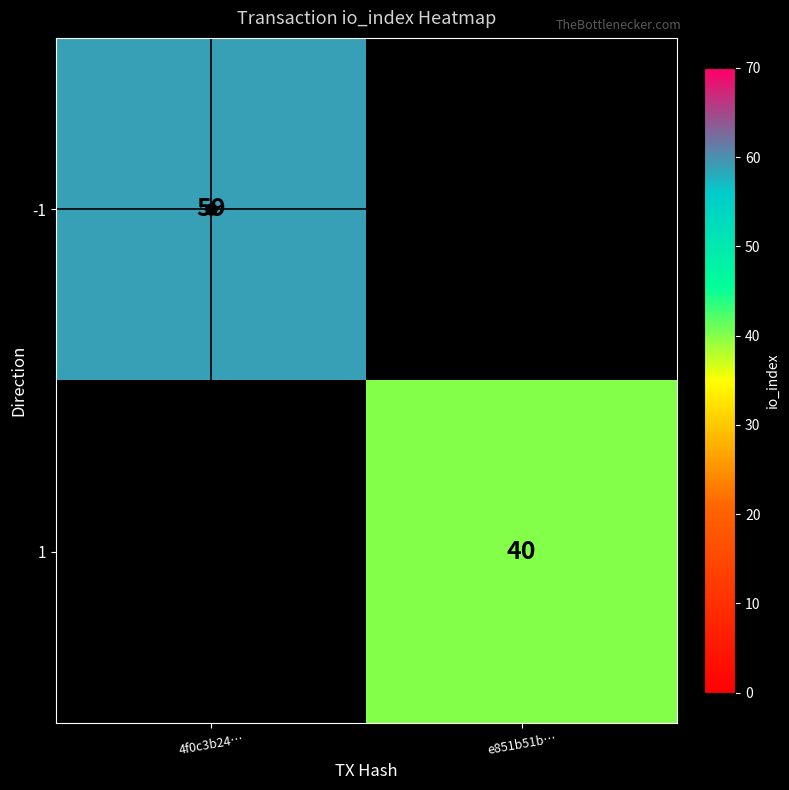

The value of -1 at 4f0c3b24… is 30. True or false?

False